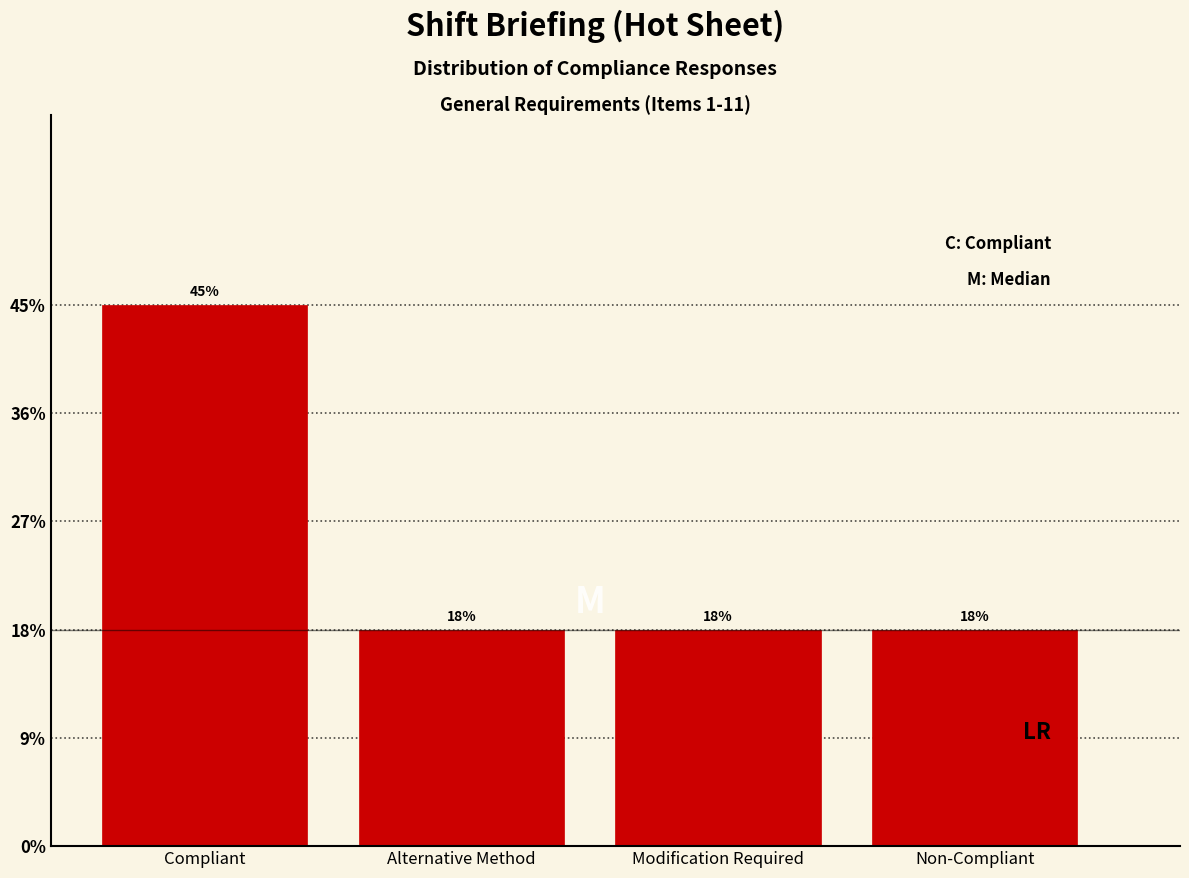

Does the chart contain any negative values?

No